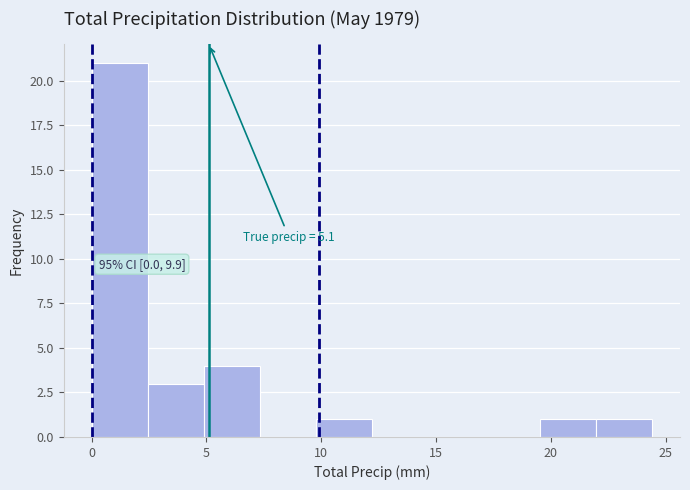

Over which range of the x-axis is the bar tallest?

0.0 to 2.5